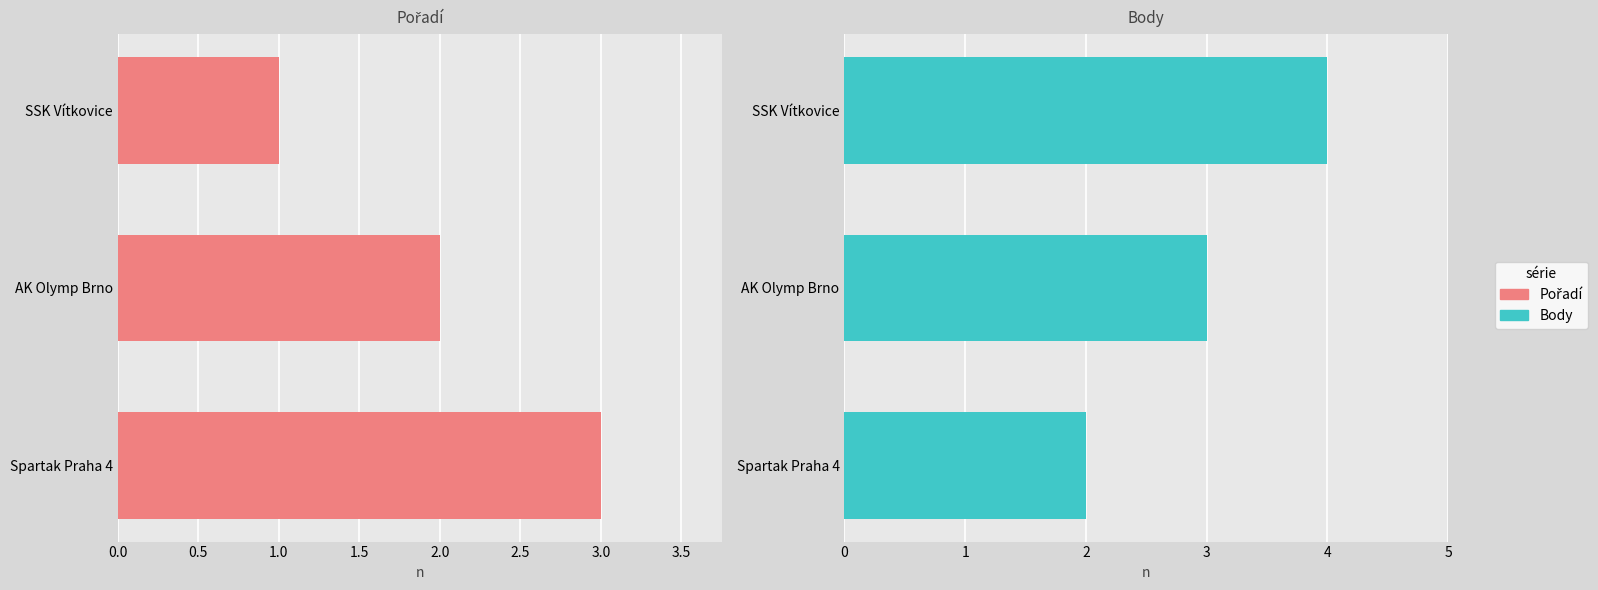

What position from the left is AK Olymp Brno?

2